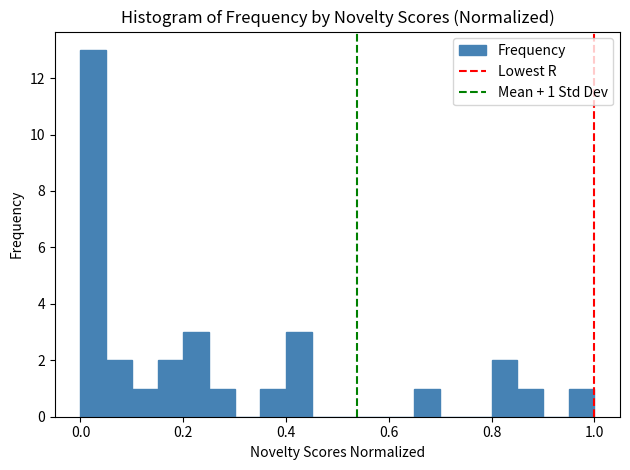

Around what value on the x-axis is the tallest bar? Give the approximate position of its centre, as read against the axis.

0.02